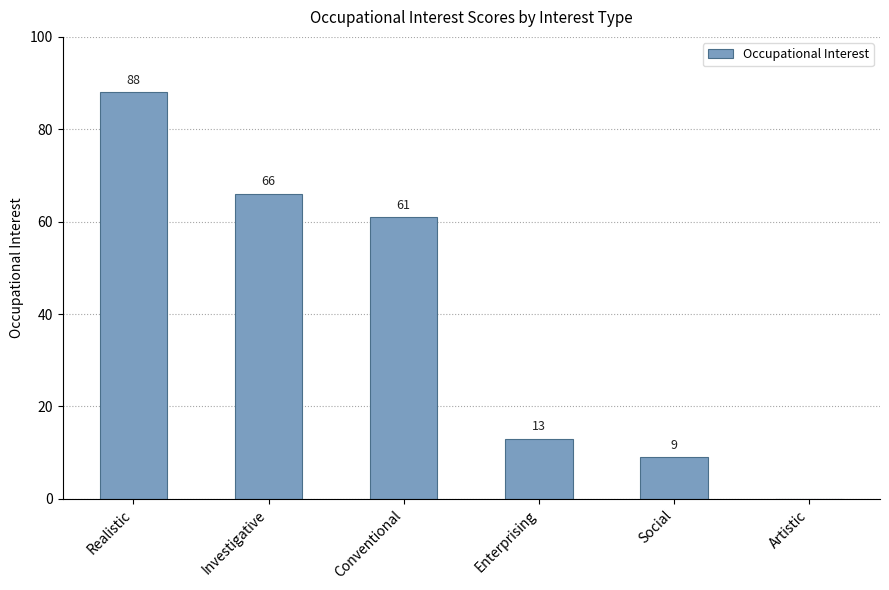

The chart shows a value of 9 at Enterprising. True or false?

False